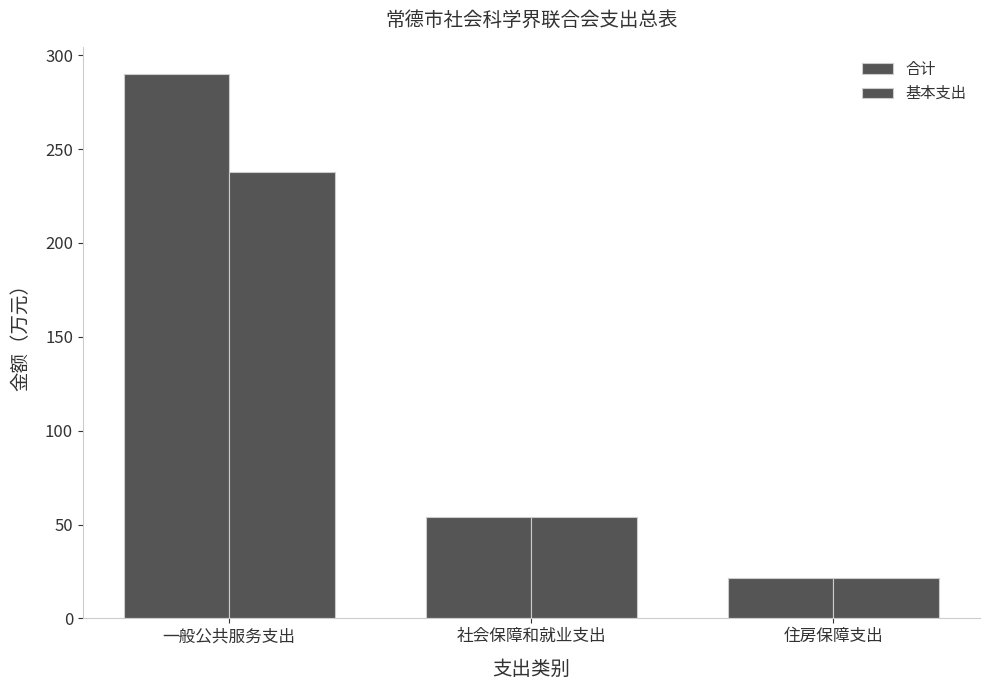

How many series are shown in this chart?

2